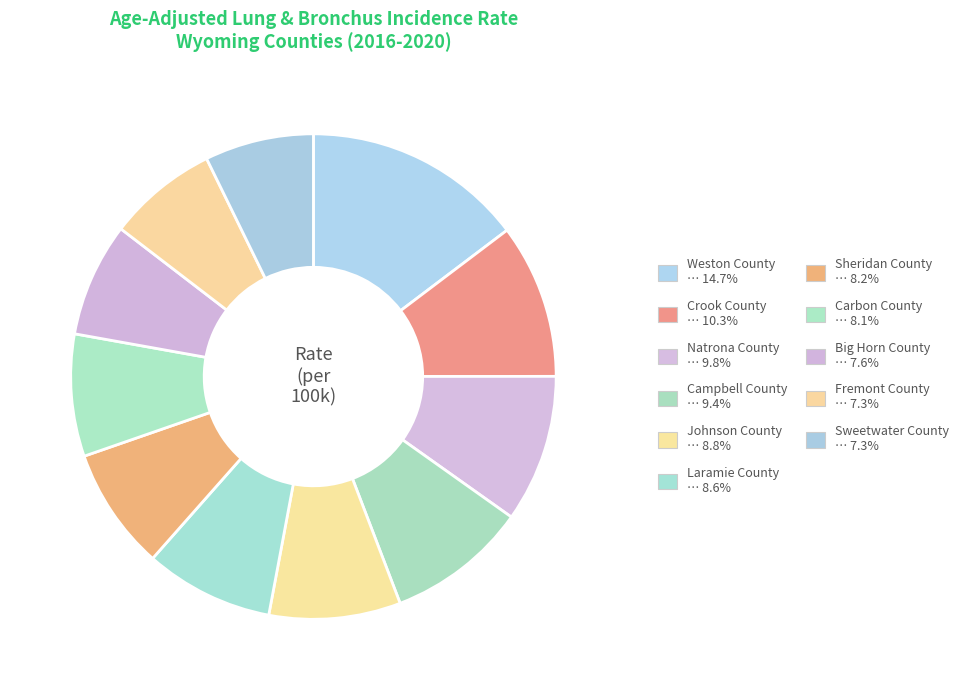

Count the number of slices in the pie.

11